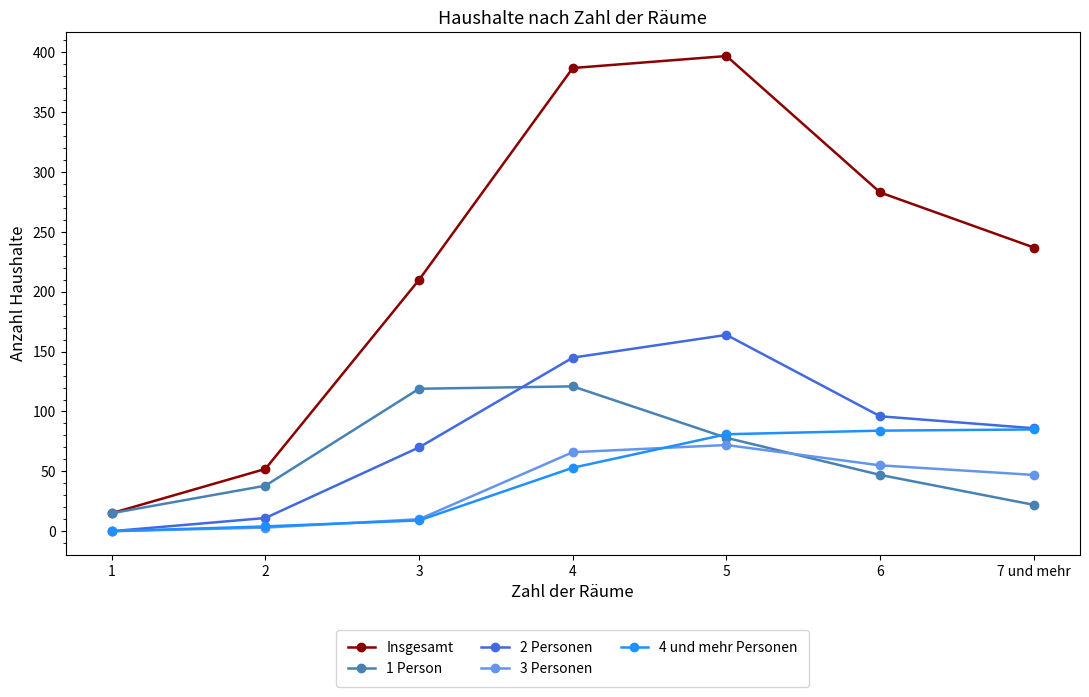

How many lines are shown in the chart?

5